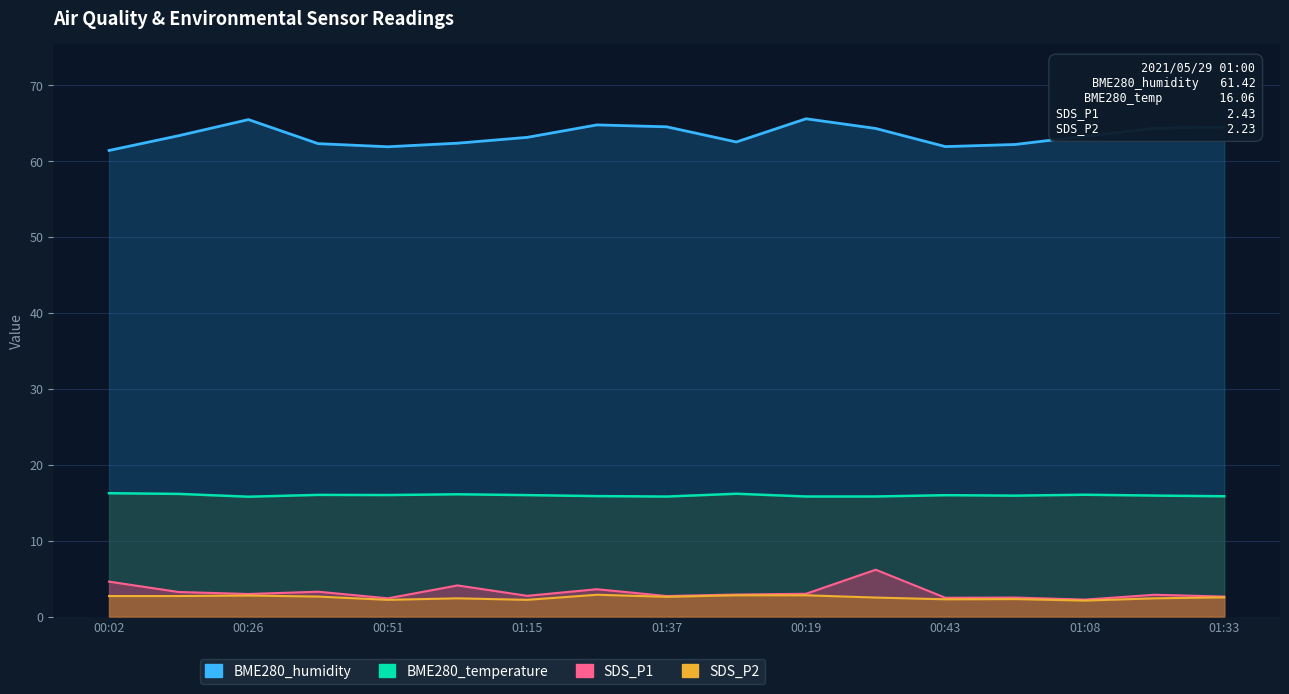

What is the sum of the BME280_temperature values at 2021/05/29 00:07 and 2021/05/29 00:38?

32.2